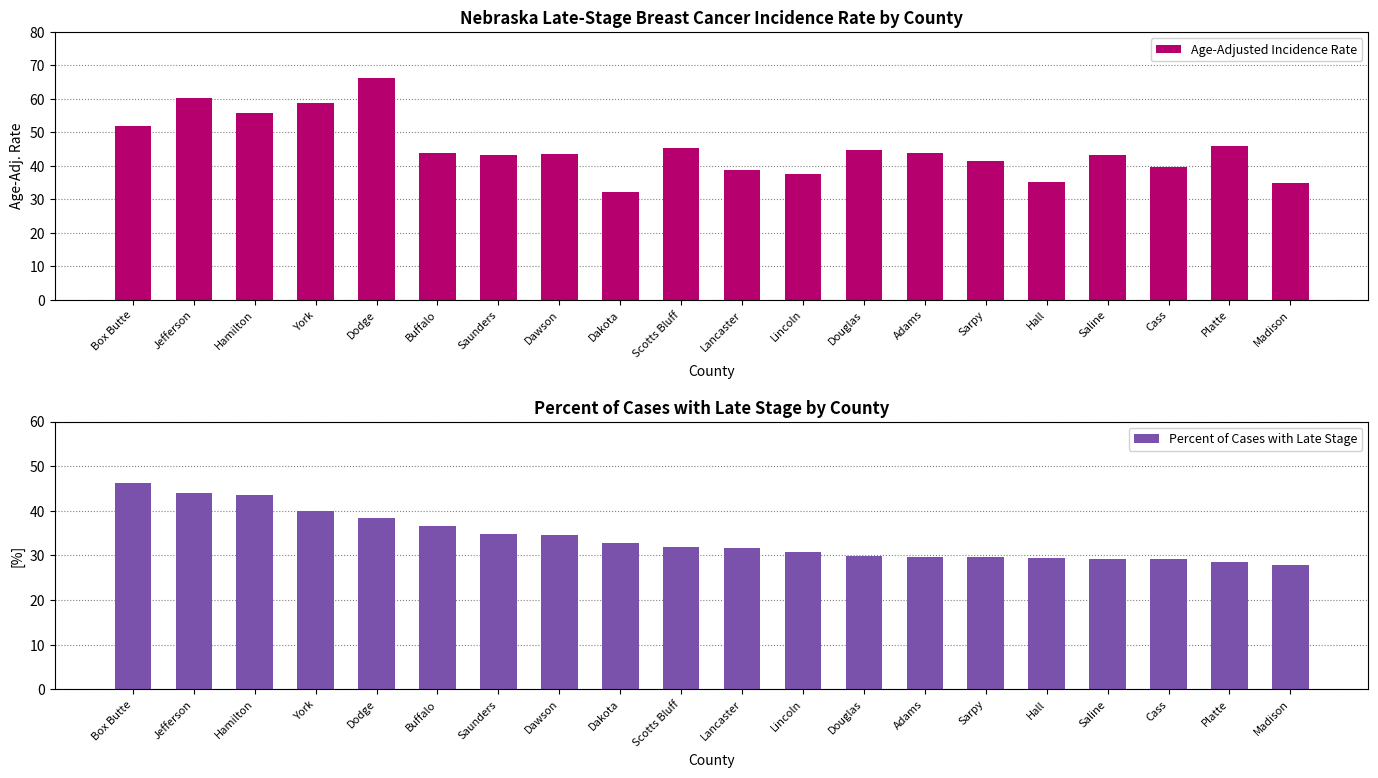

How many bars are there in total?

40